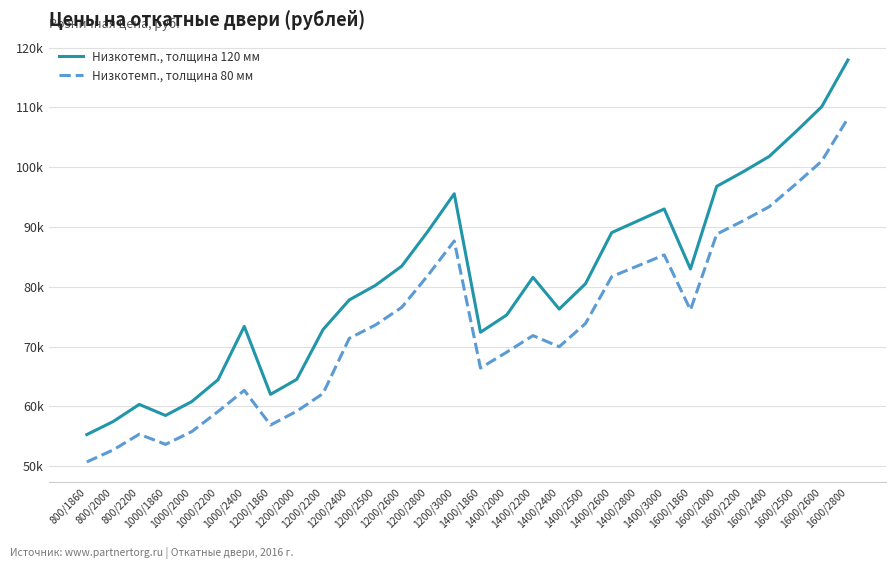

The value of Низкотемп., толщина 120 мм at 1600/2600 is 182846. True or false?

False